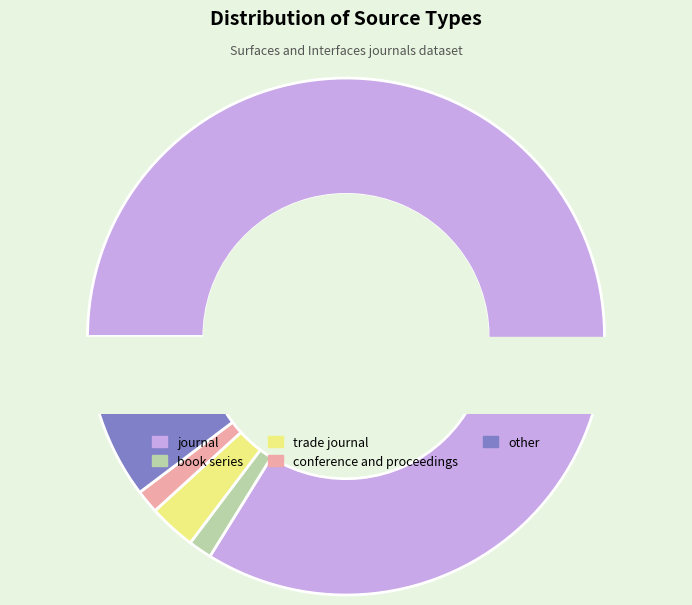

How many segments does this pie chart have?

5